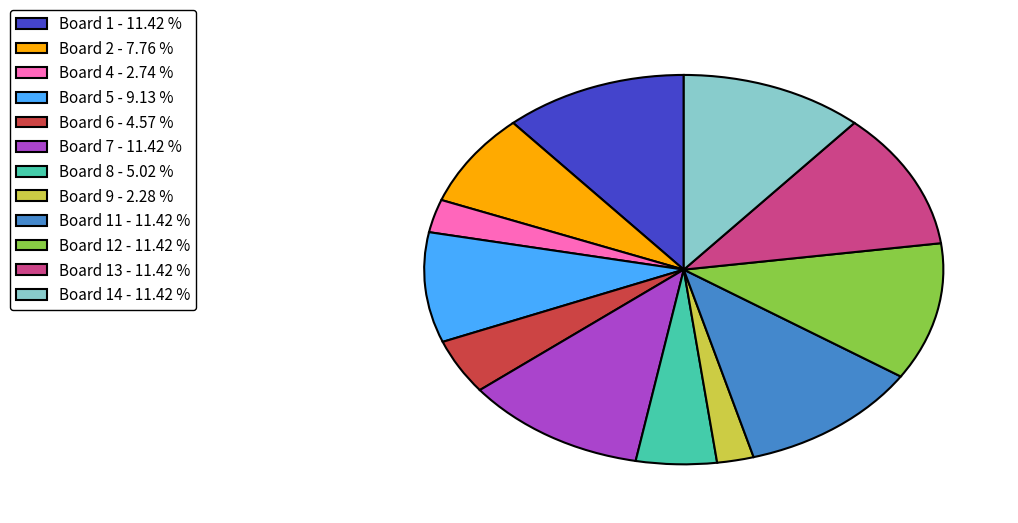

Combined, do Board 4 - 2.74 % and Board 2 - 7.76 % account for over 50%?

No